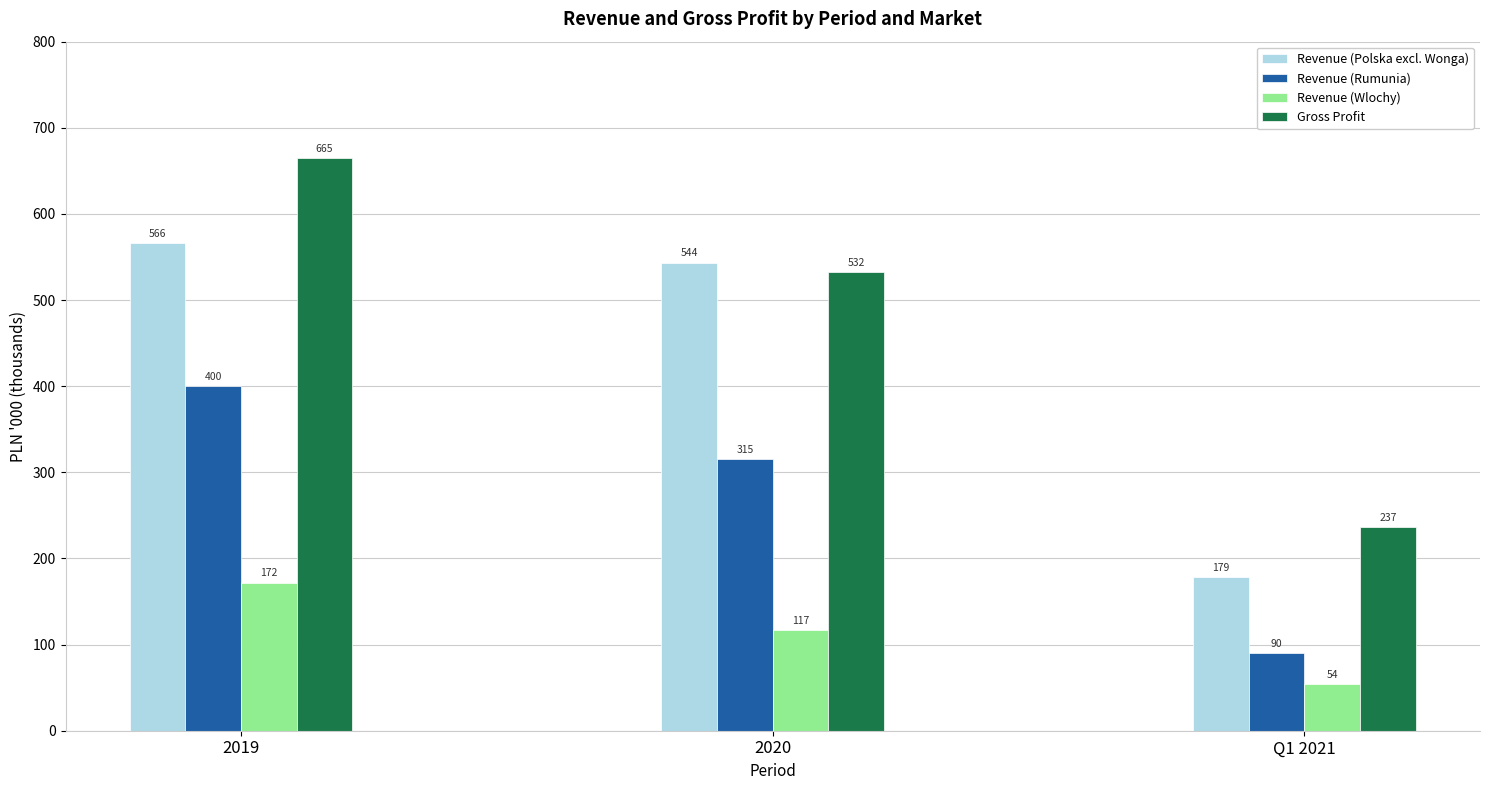

Is it true that Revenue (Rumunia) equals 399.8 at 2019?

True